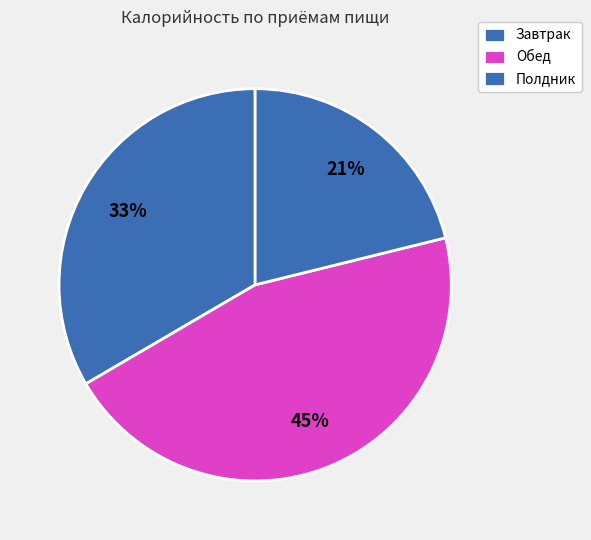

To the nearest percent, what is the difference between the Завтрак and Полдник slice percentages?

12%